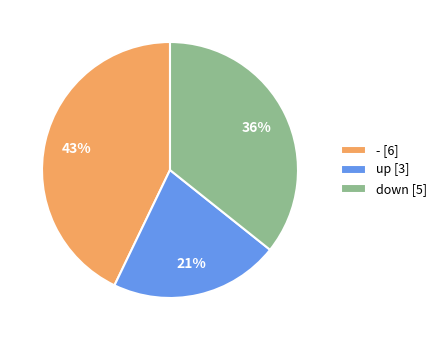

The - slice represents 58% of the pie. True or false?

False